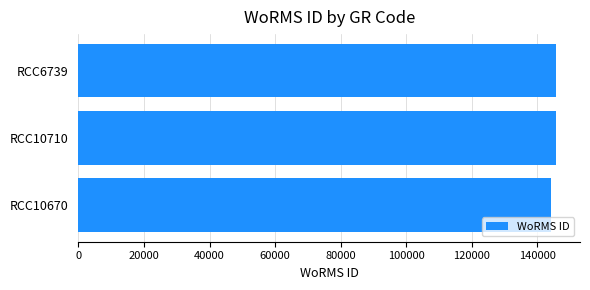

Read the value at RCC10710, to the nearest 100.

145800